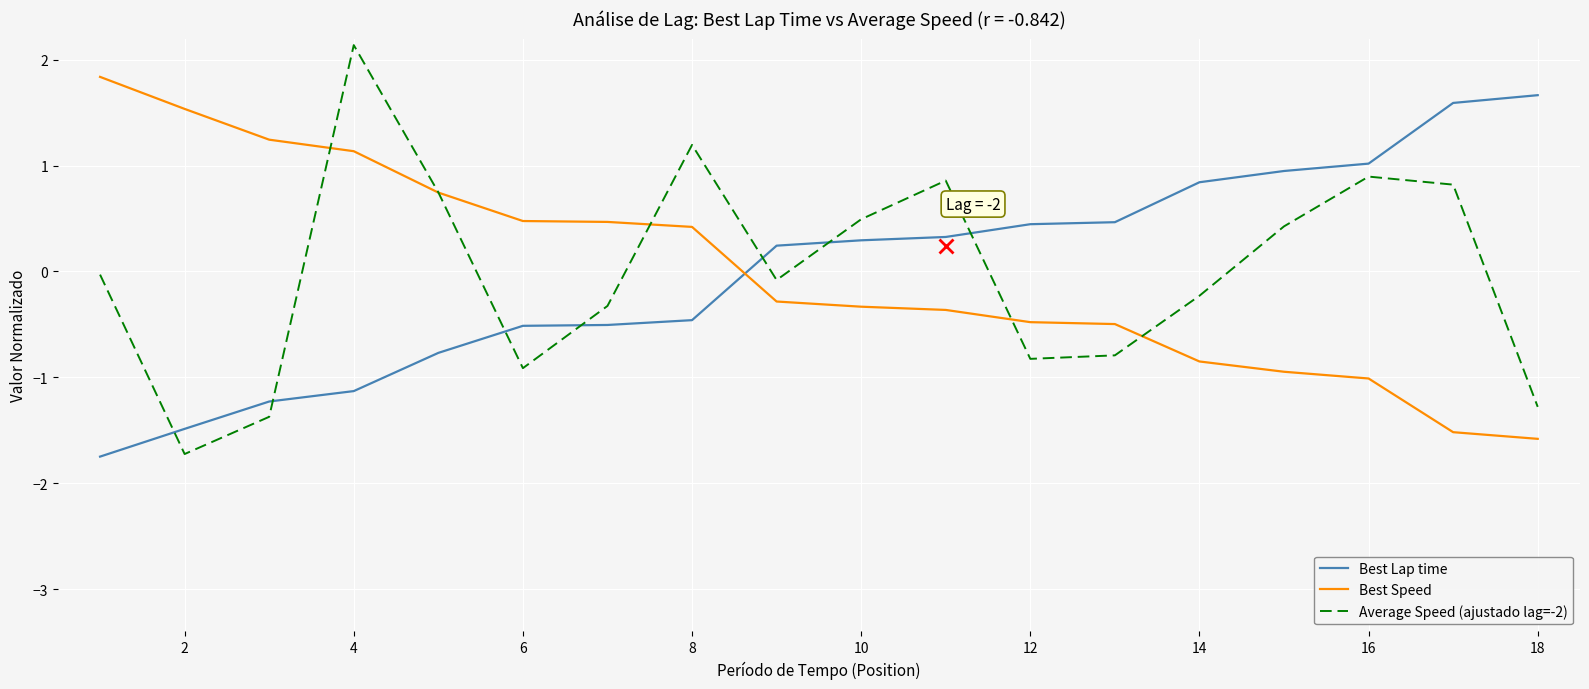

Rank the series by their maximum value, from highest to lowest.

Average Speed (ajustado lag=-2), Best Speed, Best Lap time